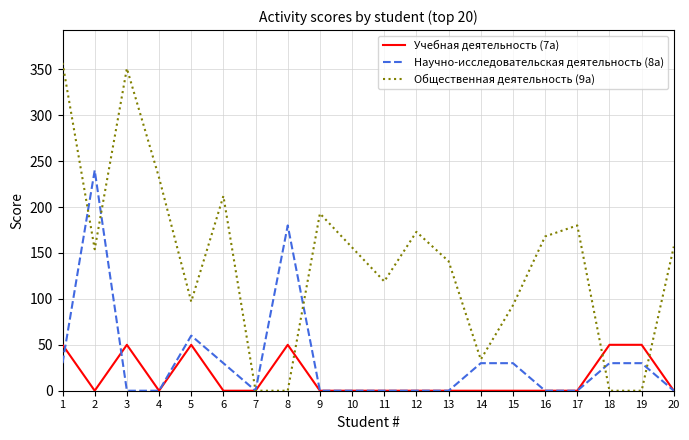

What is the total value across all series at 10?

156